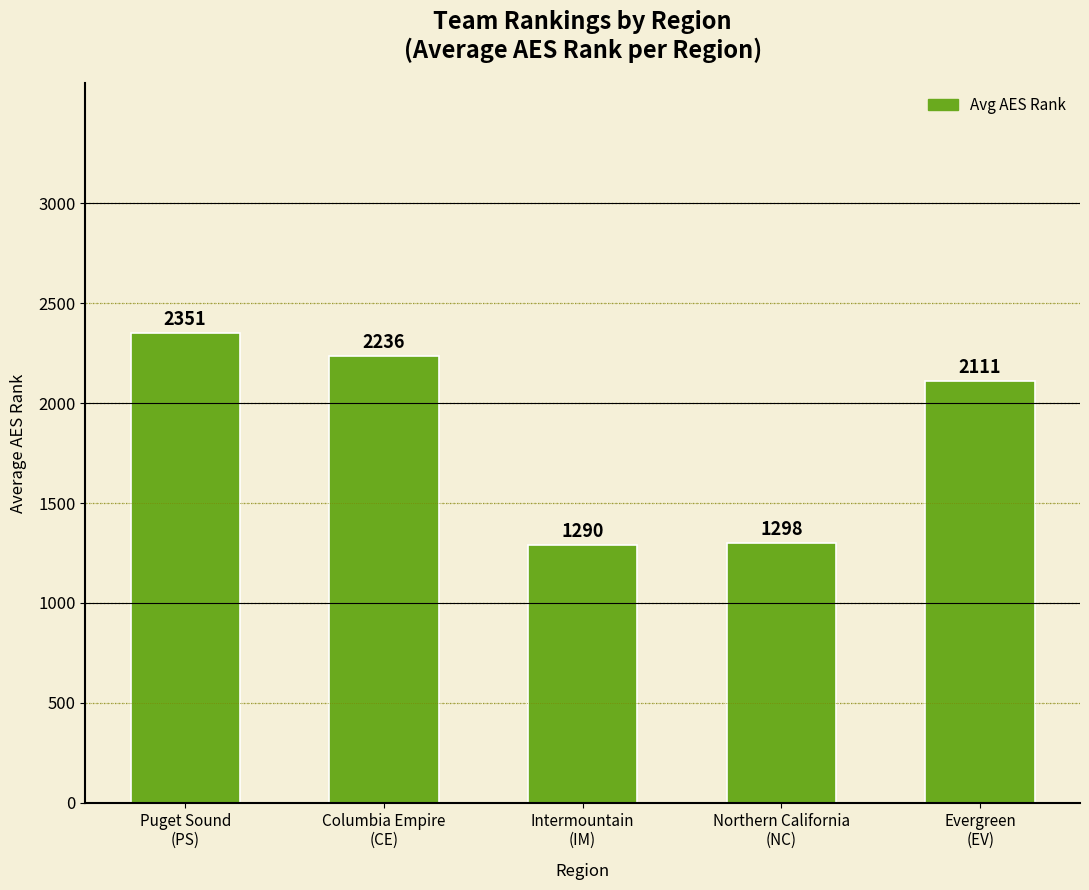

How many bars are there in total?

5